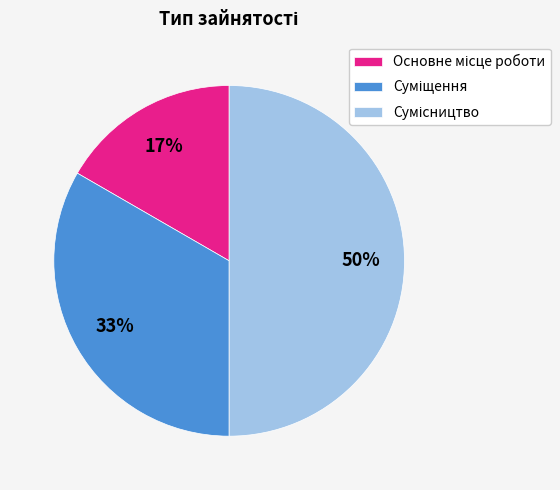

To the nearest percent, what is the average slice percentage?

33%